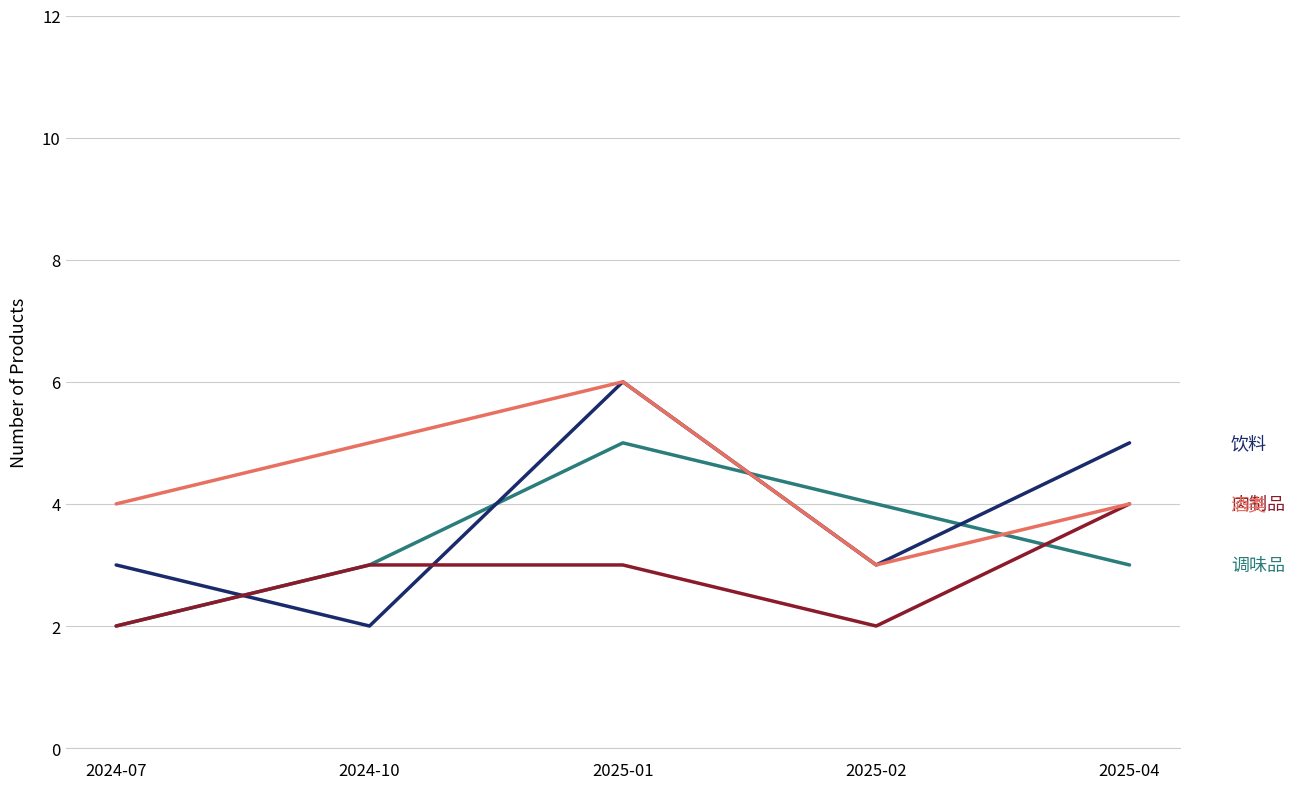

What position from the left is 2025-02?

4